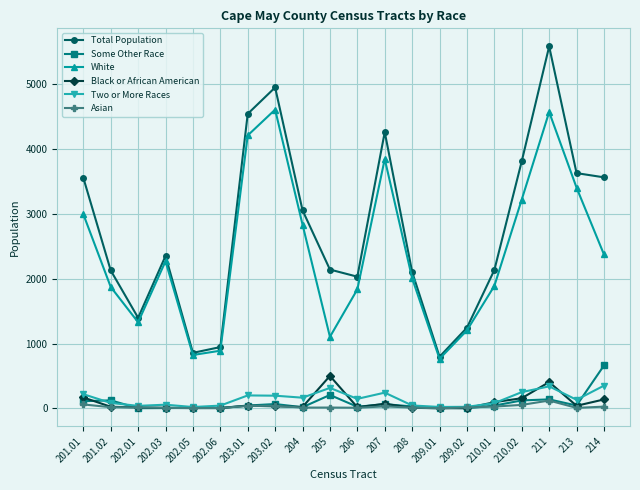

True or false: White and Two or More Races cross at least once.

False